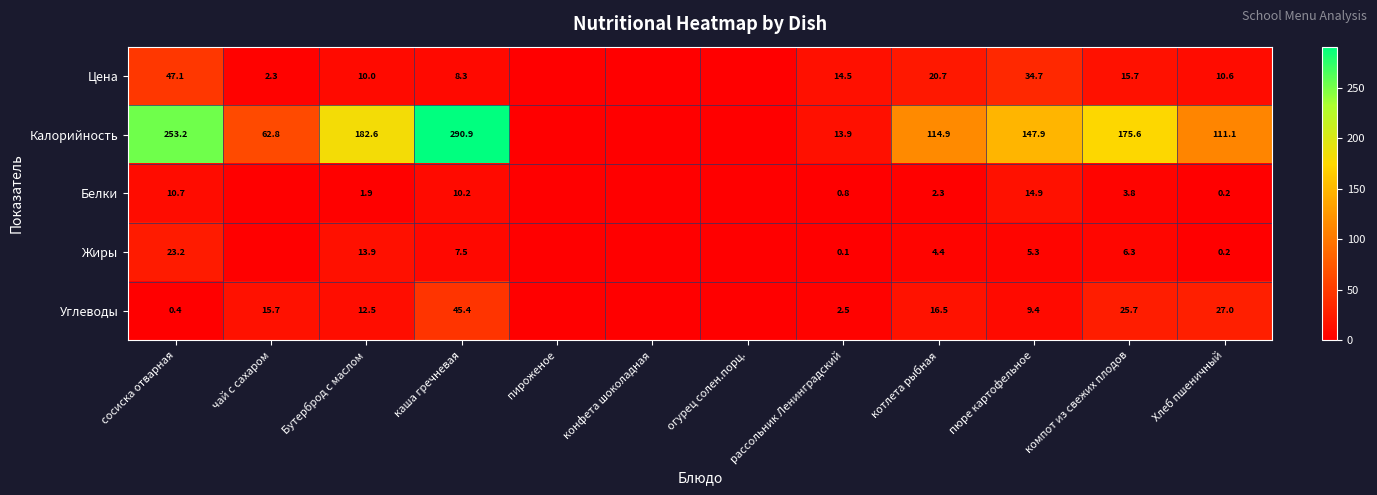

Is it true that Цена equals 9.8 at рассольник Ленинградский?

False